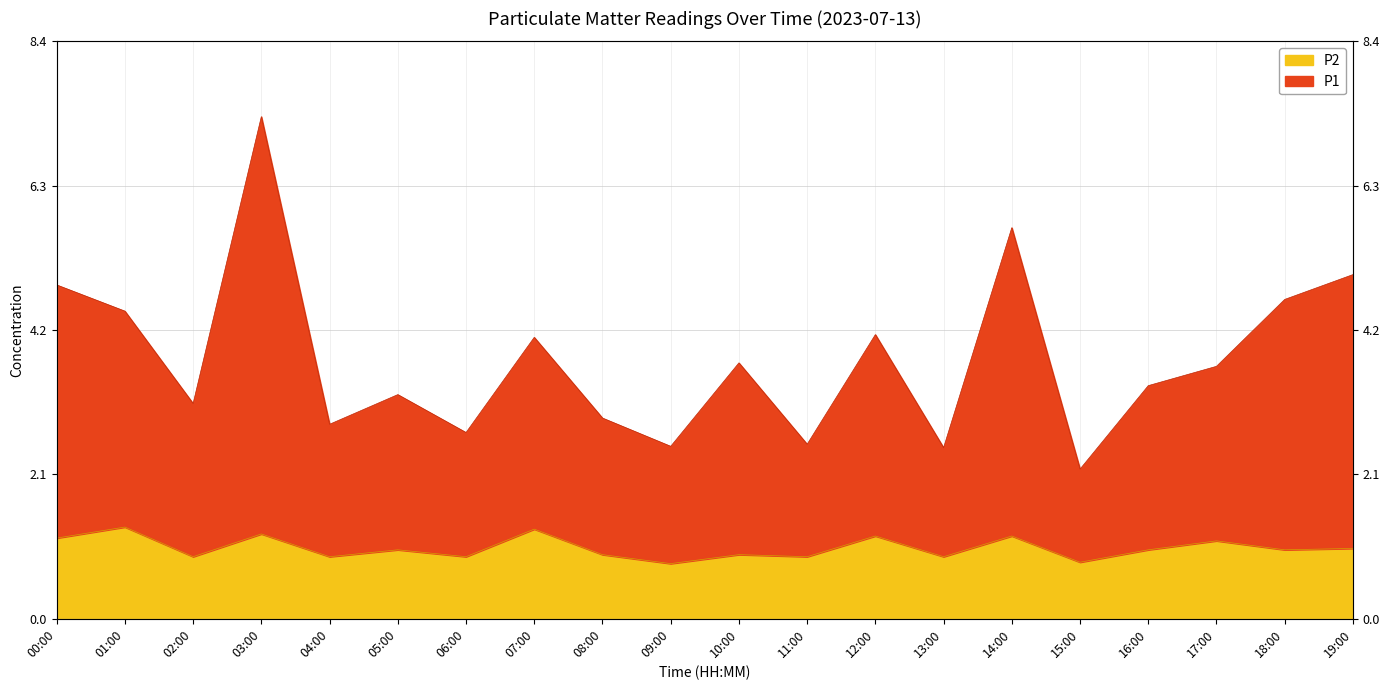

Which series has the widest spread of values?

P1